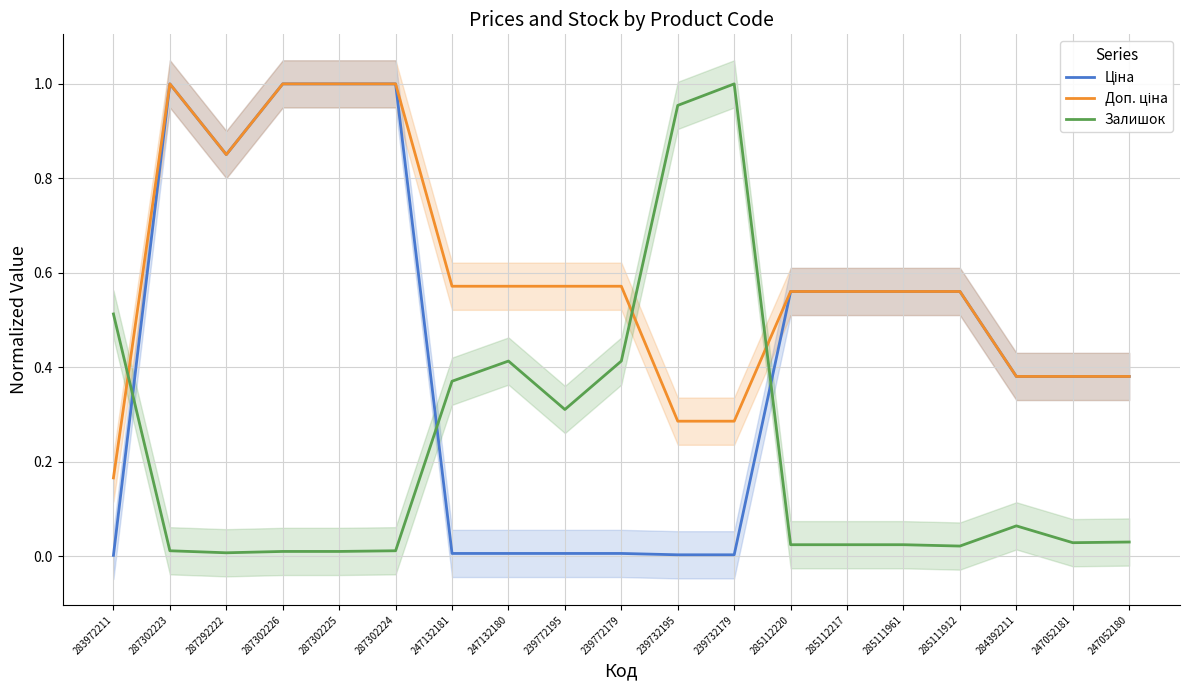

What is the label of the 11th point from the left?

239732195